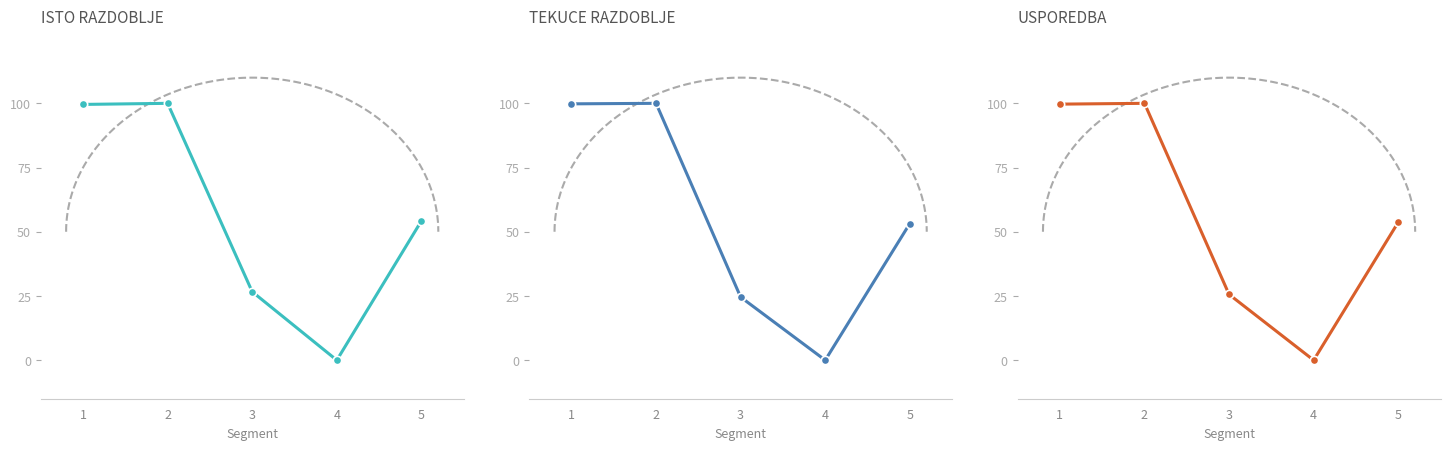

How many interior local valleys does the USPOREDBA series have?

1